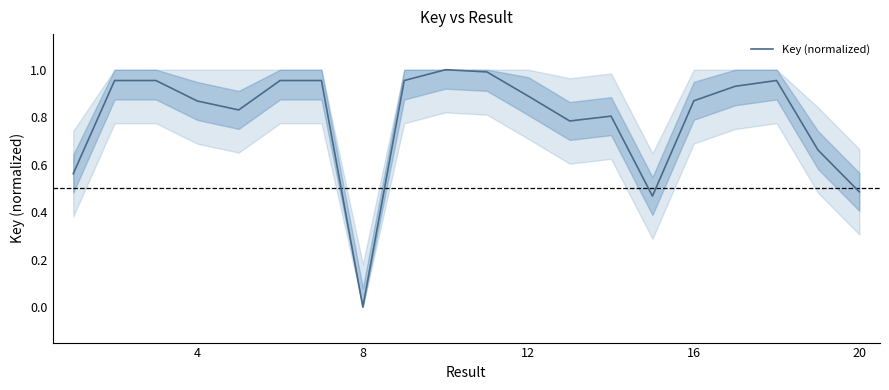

How many lines are shown in the chart?

1